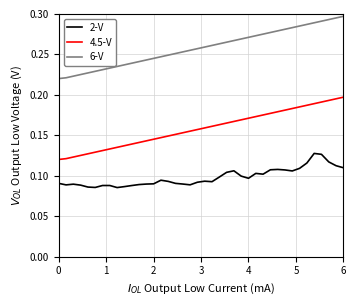

True or false: 4.5-V and 2-V intersect in this chart.

False